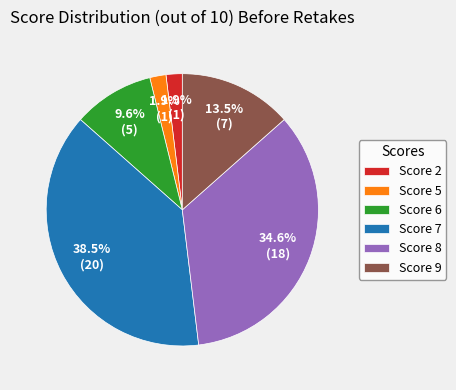

Approximately how many times larger is the value at Score 6 compared to Score 9?

0.7